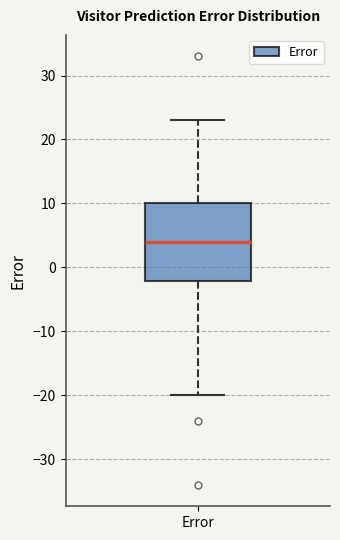

Read this box plot against the y-axis: the position of the median line, the range covered by the box, and the ends of both whiskers. The values are not printed on the chart, so give them approximately, as read against the axis.

median 4, box -2 to 10, whiskers -20 to 23